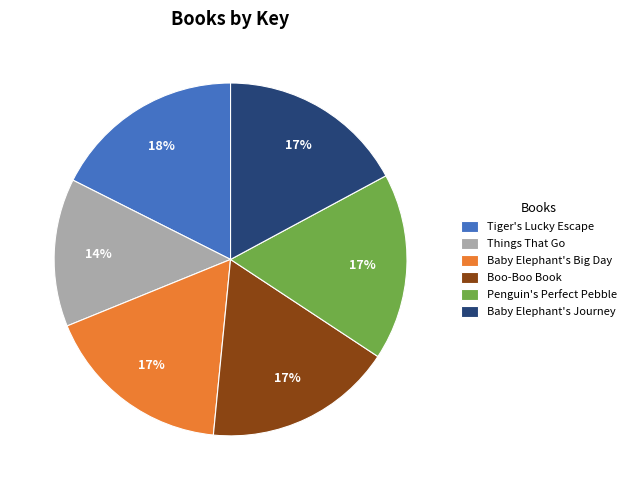

Does Baby Elephant's Journey represent more than half of the total?

No